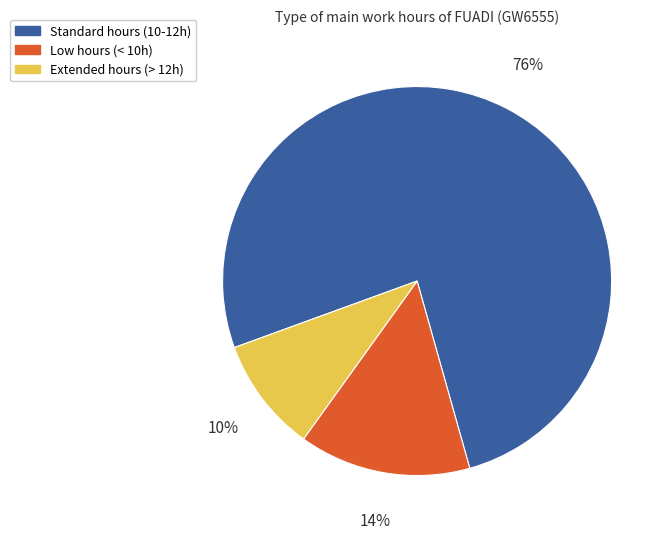

Which has a higher value, Low hours (< 10h) or Standard hours (10-12h)?

Standard hours (10-12h)